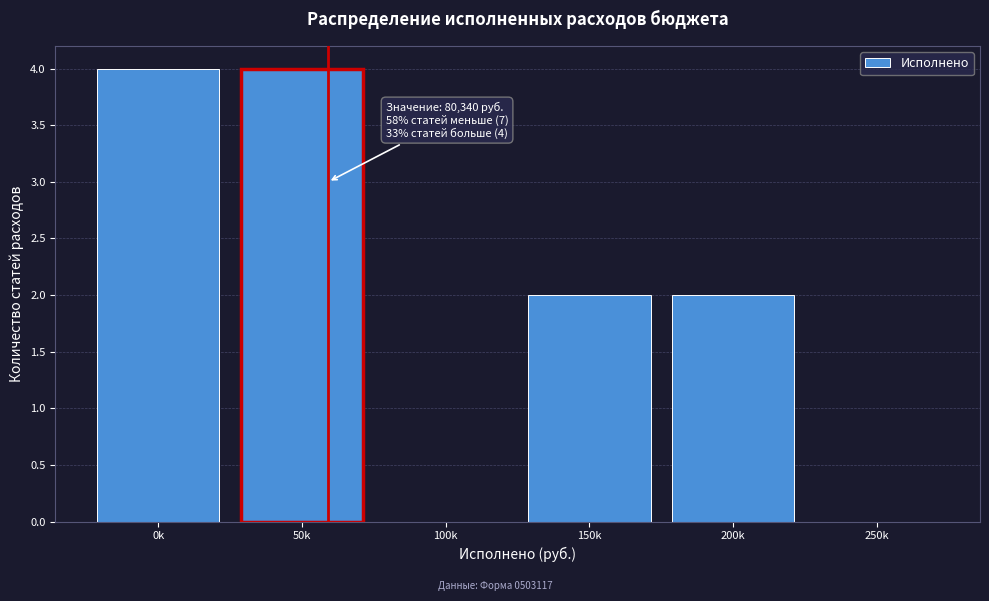

Reading left to right, transcribe all the data shown in this chart.

0k=4	50k=4	100k=0	150k=2	200k=2	250k=0